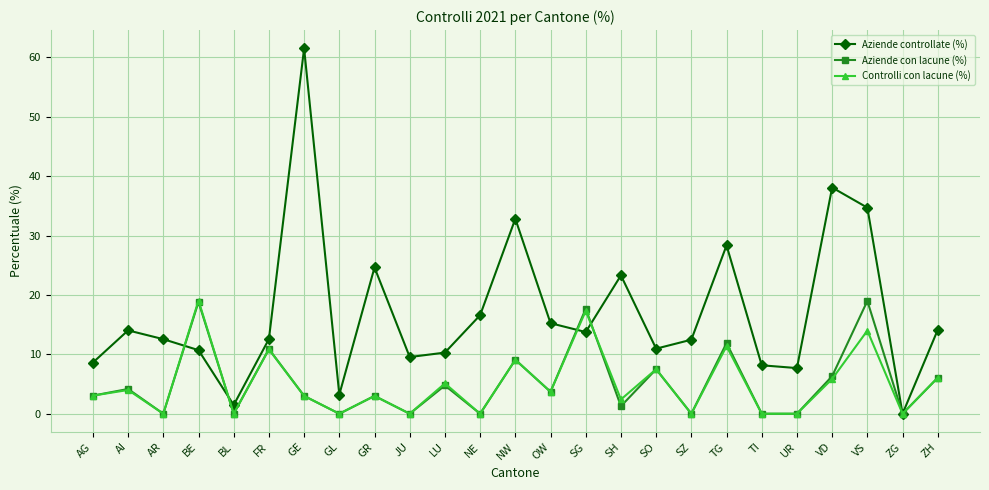

What is the difference between the second highest and second lowest values in the Controlli con lacune (%) series?

17.3